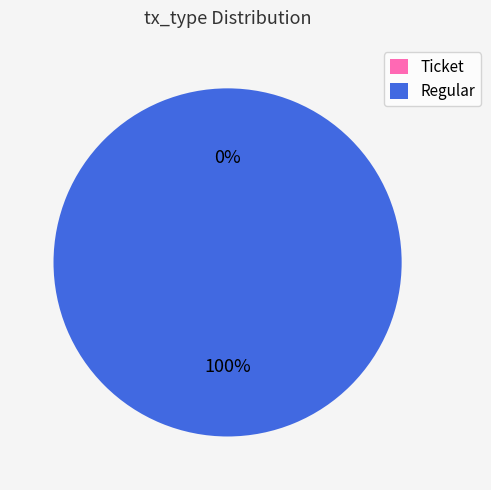

What is the majority slice?

Regular